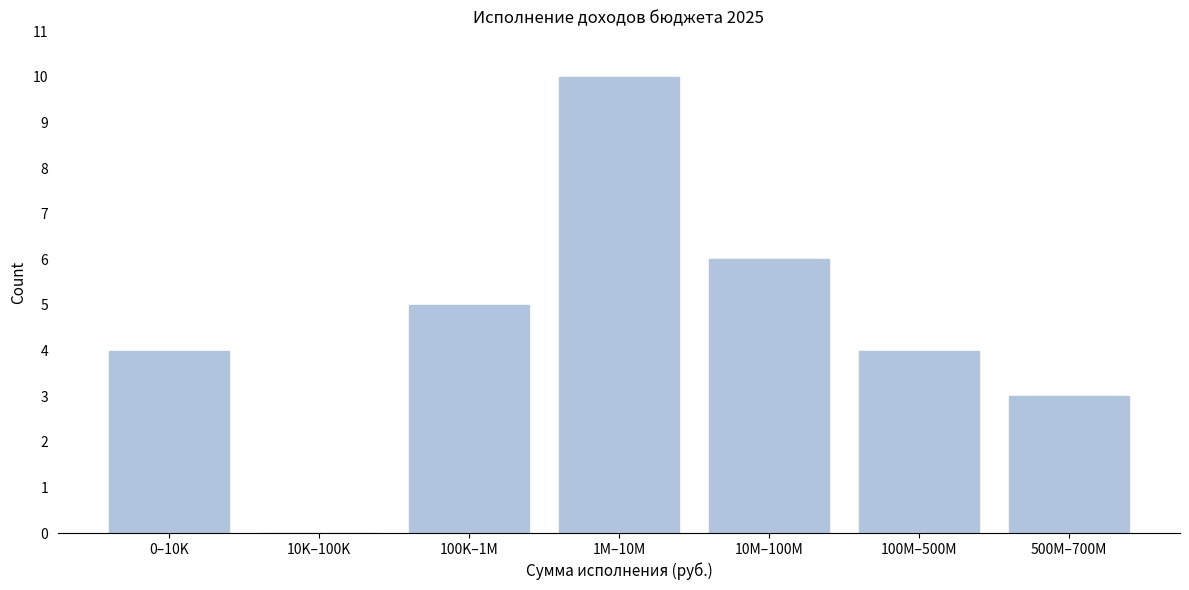

Reading left to right, what are all the values shown in this chart?

0–10K=4	10K–100K=0	100K–1M=5	1M–10M=10	10M–100M=6	100M–500M=4	500M–700M=3